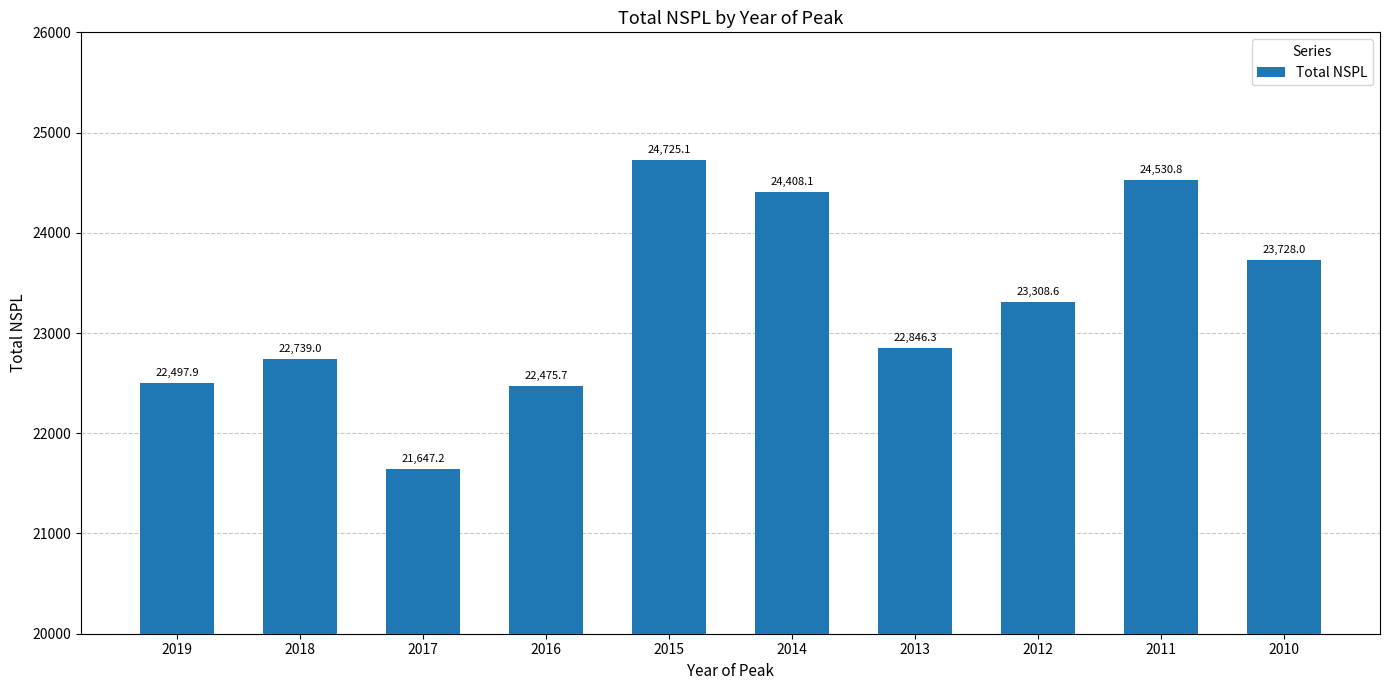

Is it true that the value at 2016 is 29606.4?

False